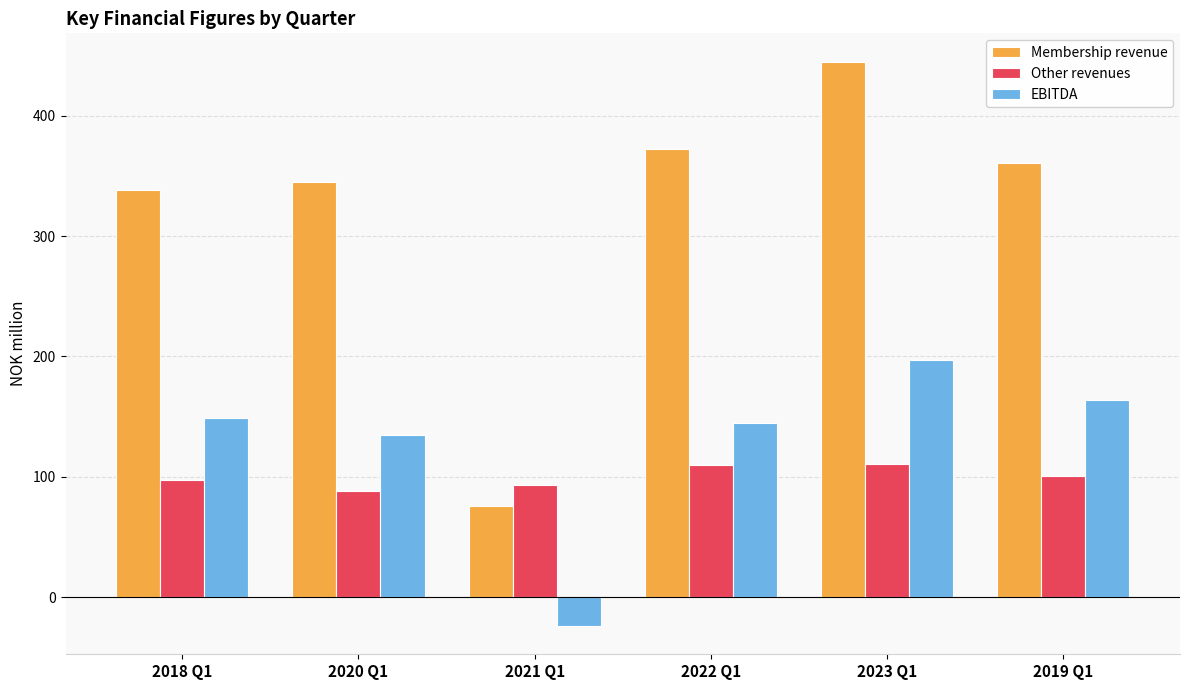

How many data points in EBITDA are less than 149?

3